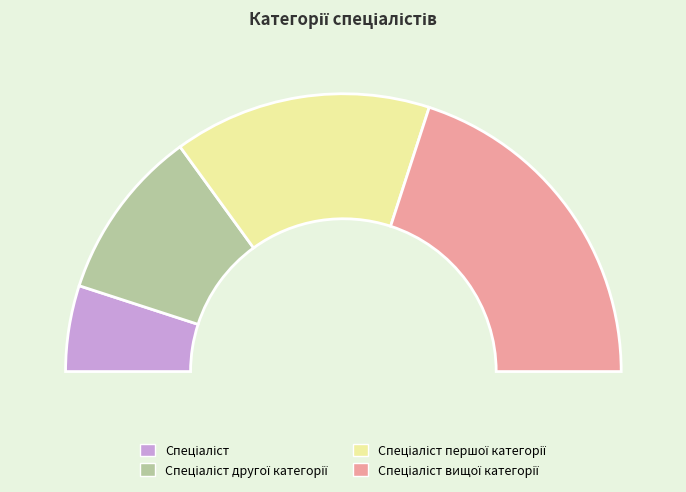

What is the change in value from Спеціаліст to Спеціаліст вищої категорії?

+3